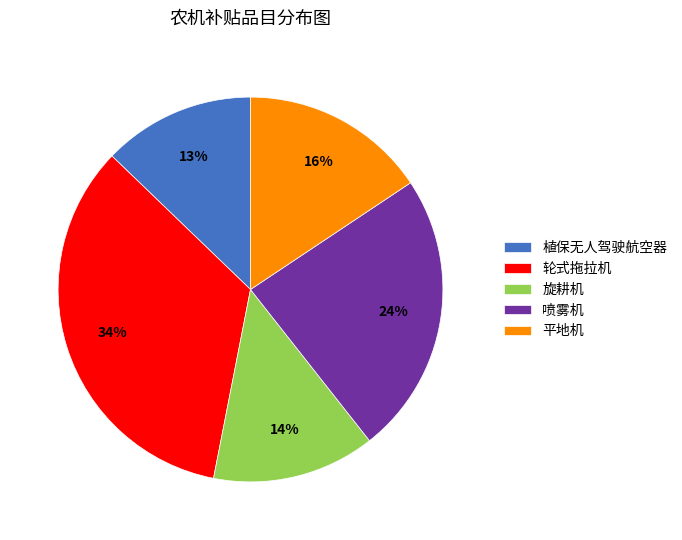

Between 植保无人驾驶航空器 and 轮式拖拉机, which is larger?

轮式拖拉机